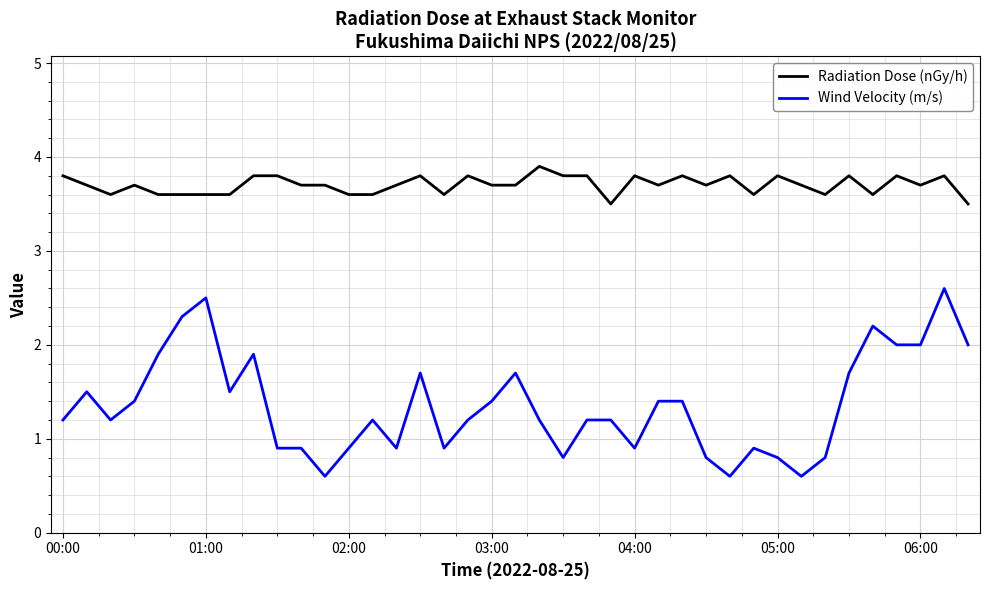

True or false: Radiation Dose (nGy/h) and Wind Velocity (m/s) cross at least once.

False